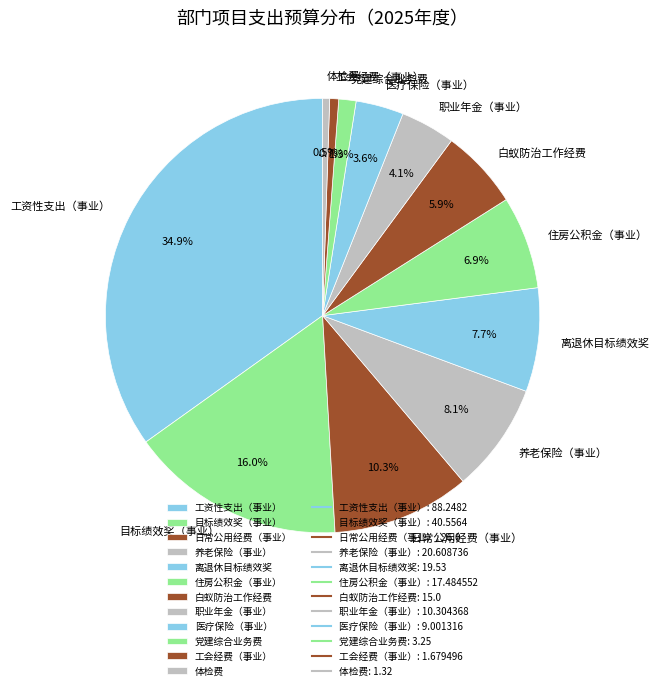

To the nearest percent, what portion does 职业年金（事业） represent?

4%